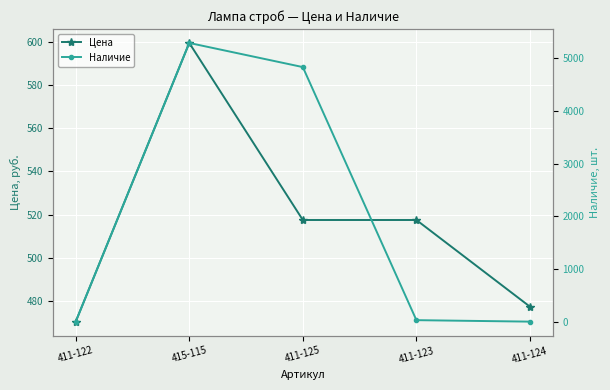

At which label is Цена closest to 534?

411-125